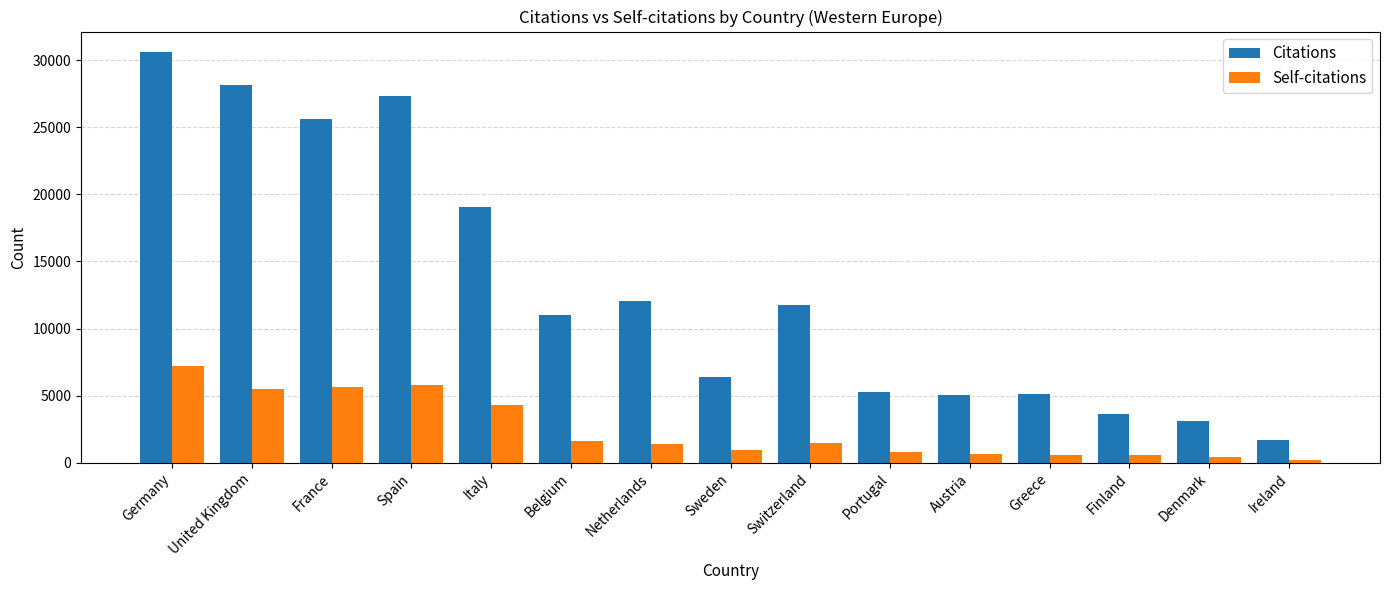

What is the sum of all Self-citations values?

37221